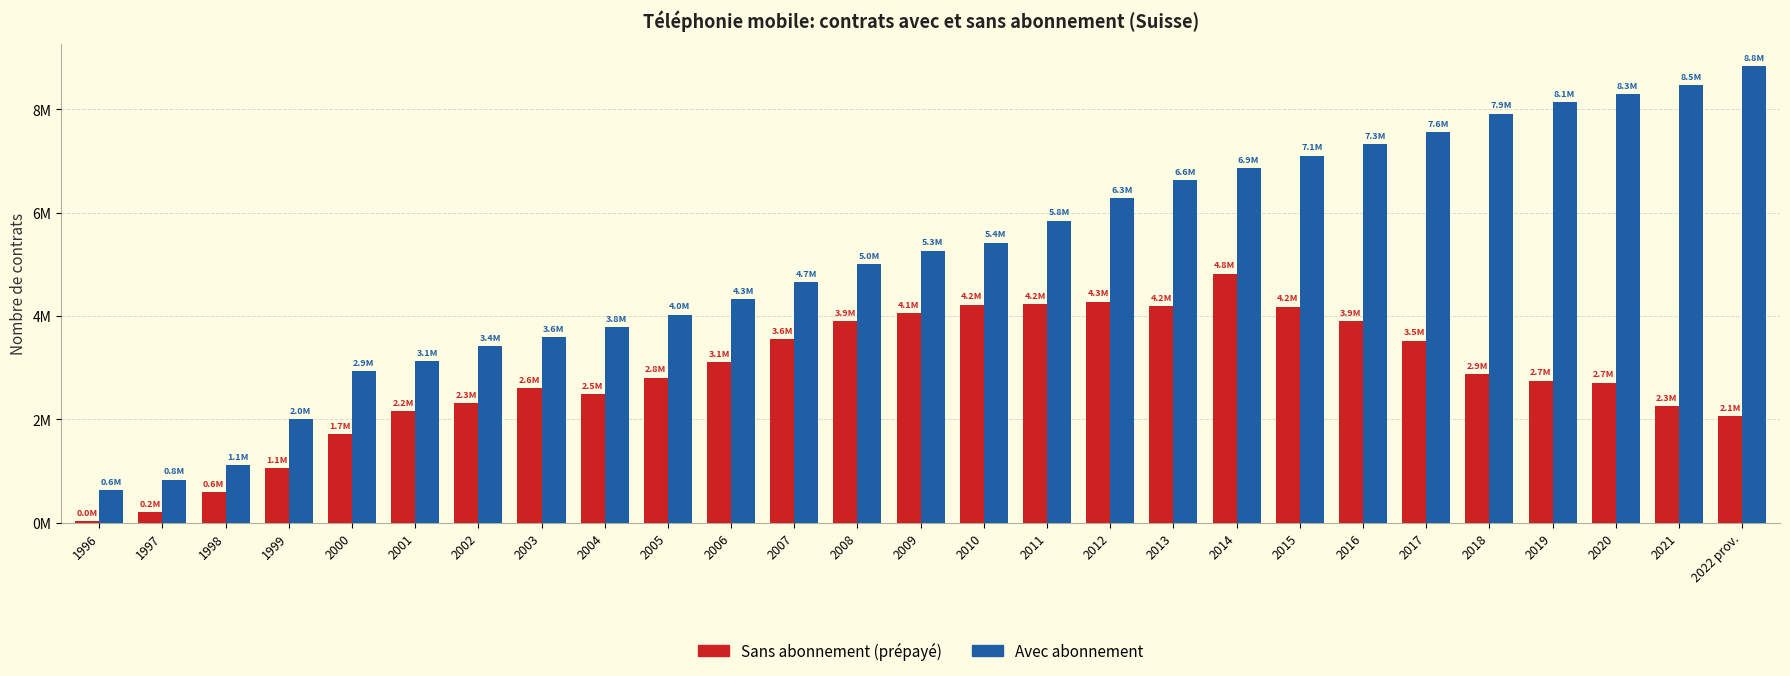

Are the bars grouped side by side (vs. stacked)?

Yes